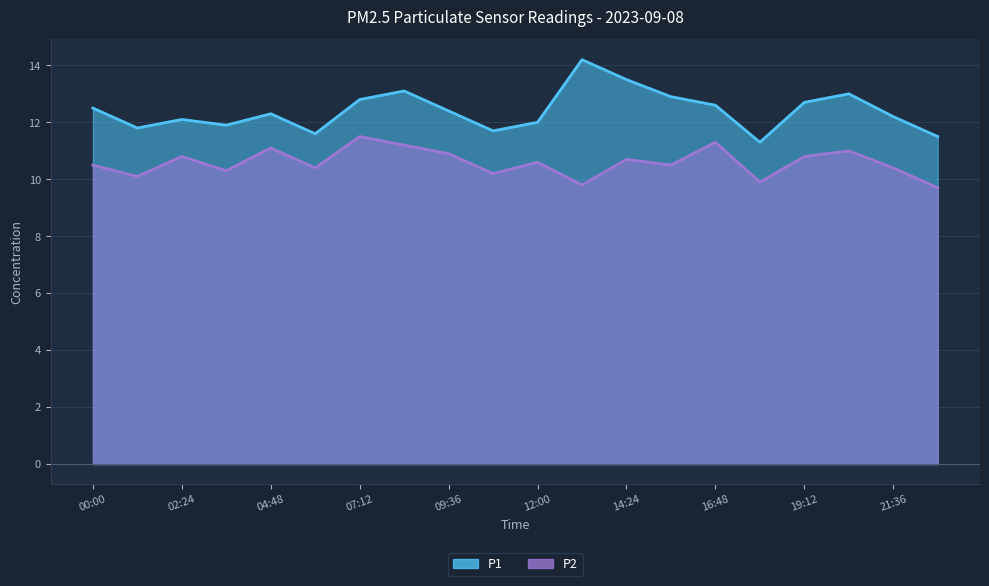

True or false: P2 and P1 intersect in this chart.

False